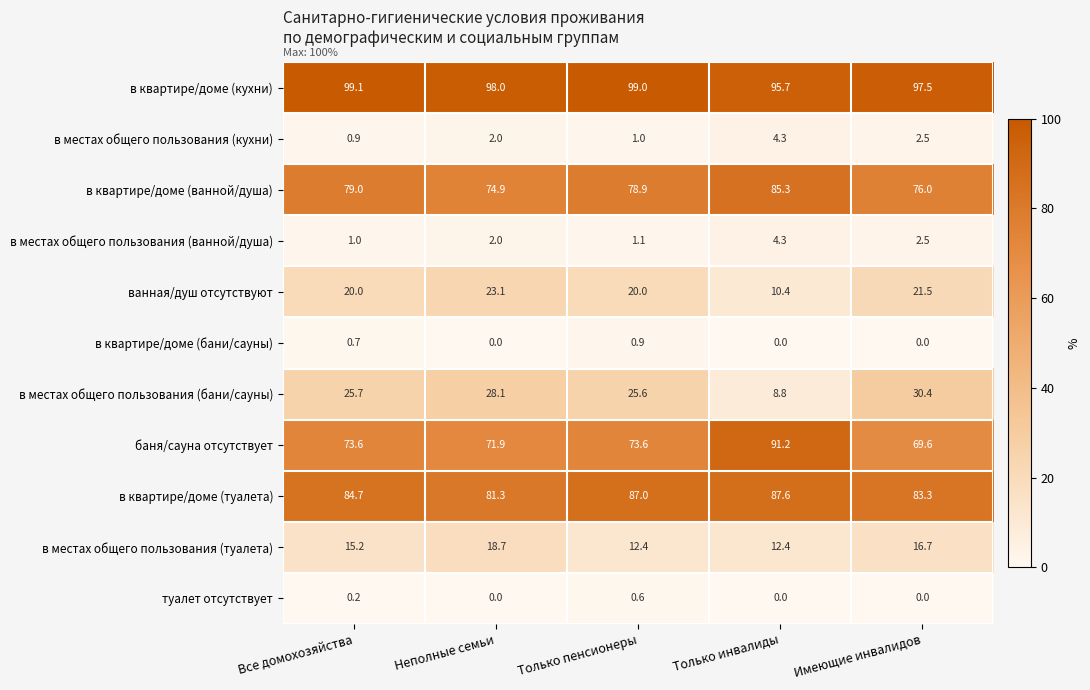

How many values in the туалет отсутствует series exceed 0?

2